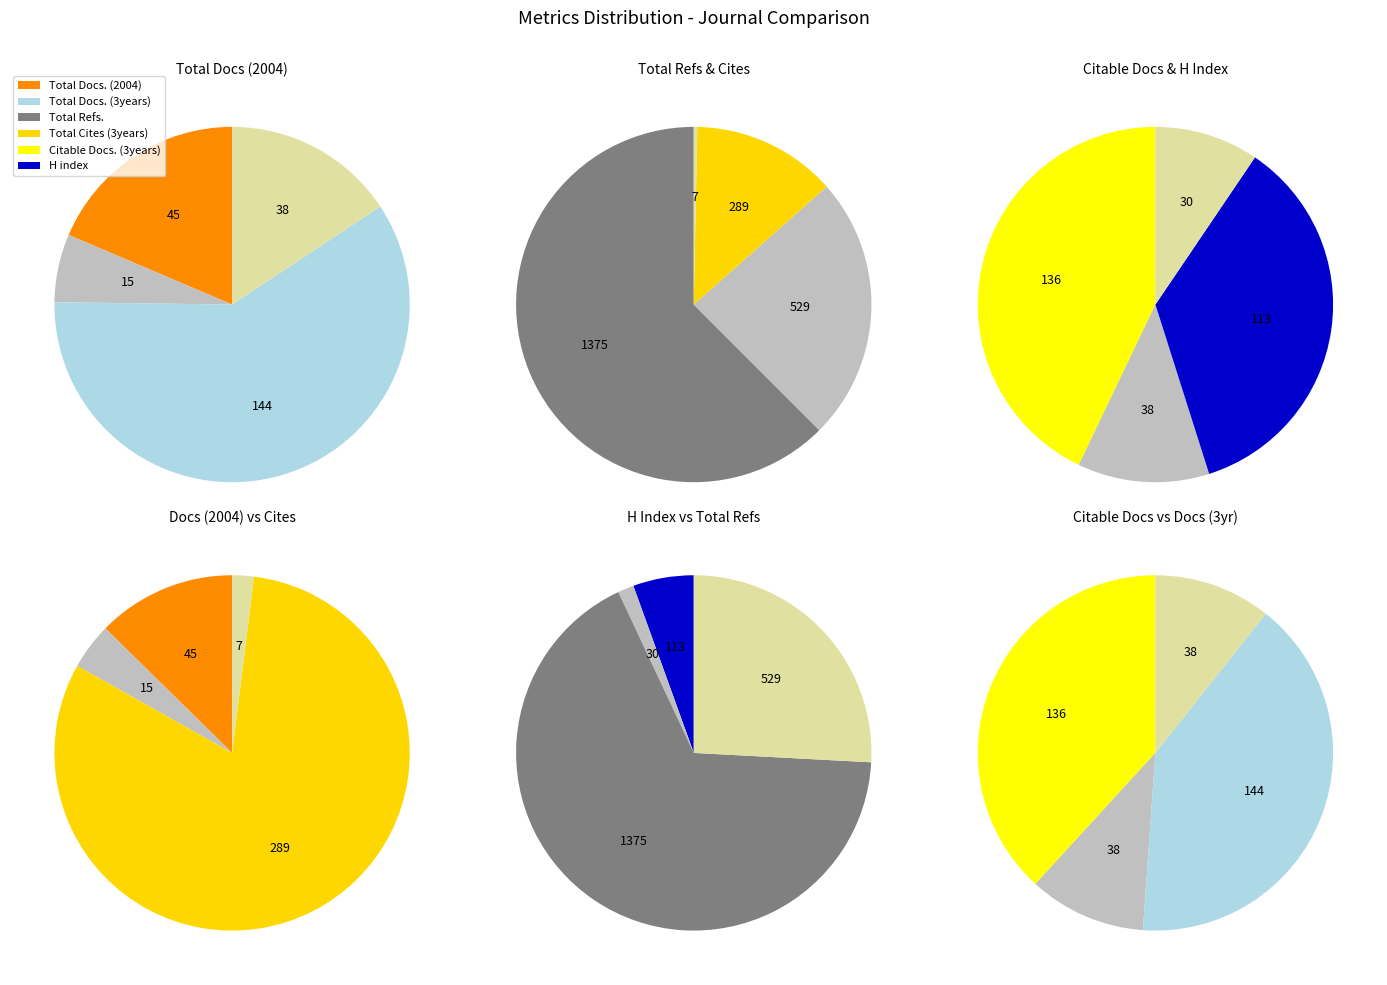

The Journal of Rehabilitation Medicine slice represents 86% of the pie. True or false?

False